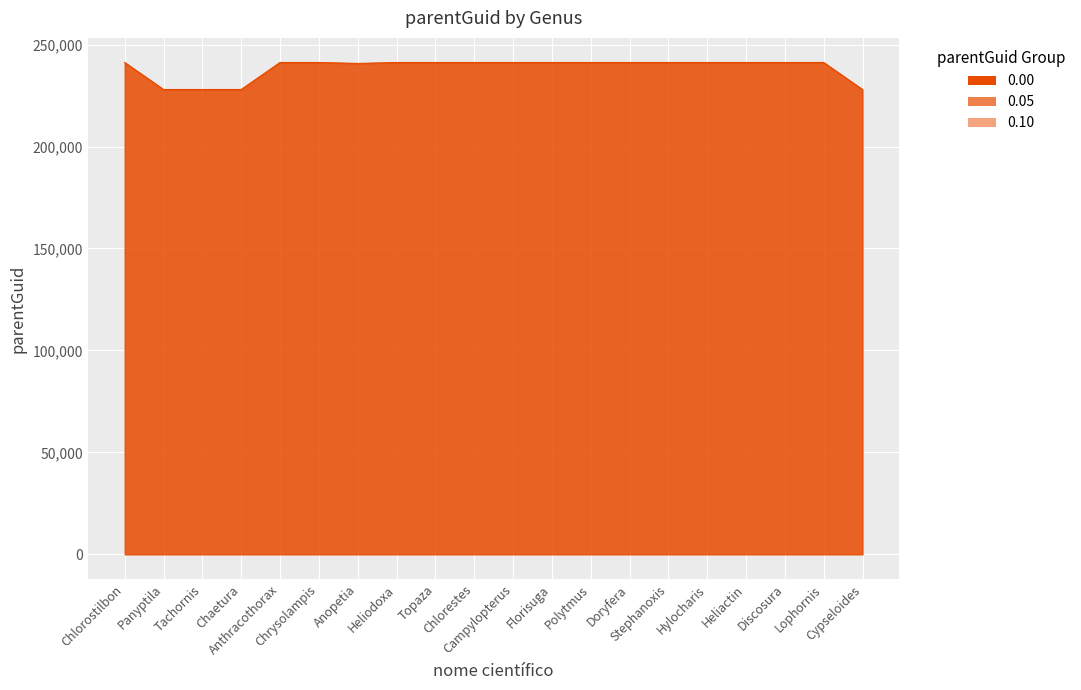

How many lines are shown in the chart?

1